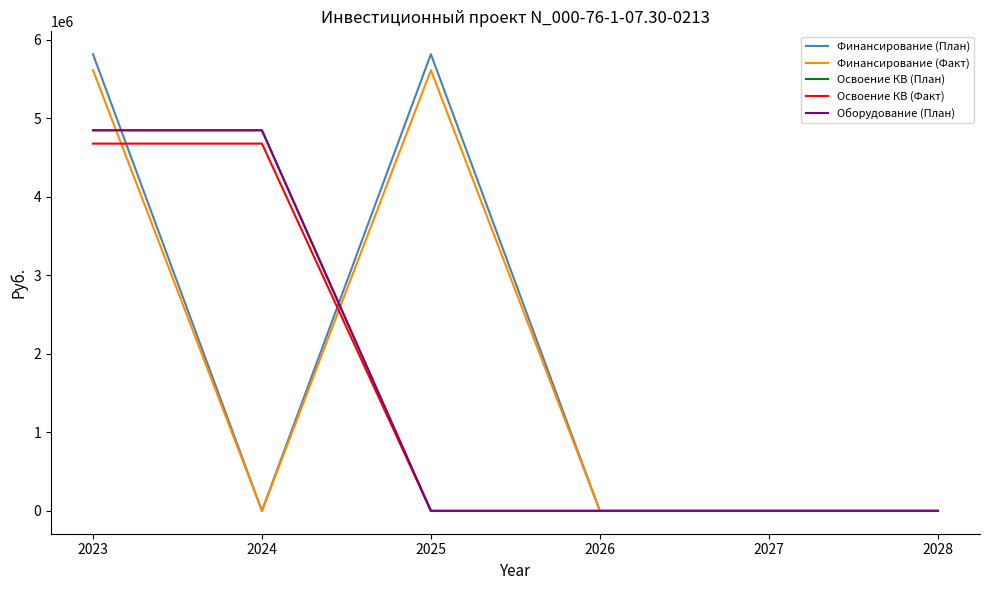

True or false: Освоение КВ (Факт) and Финансирование (План) cross at least once.

True